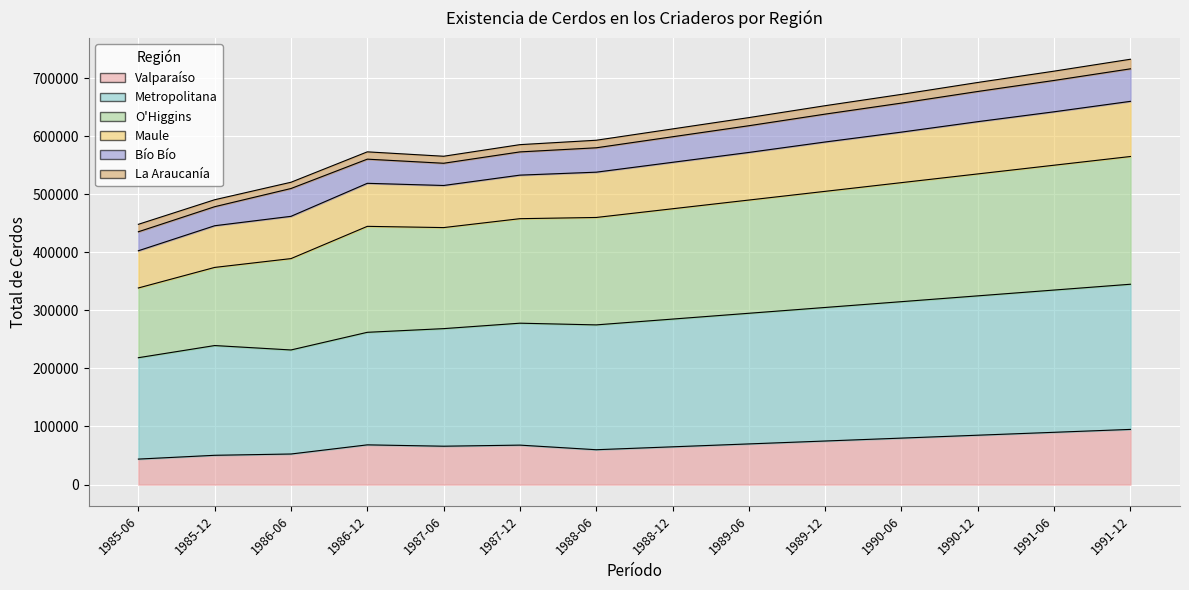

True or false: Valparaíso has more than 1 points higher than both neighbors.

True